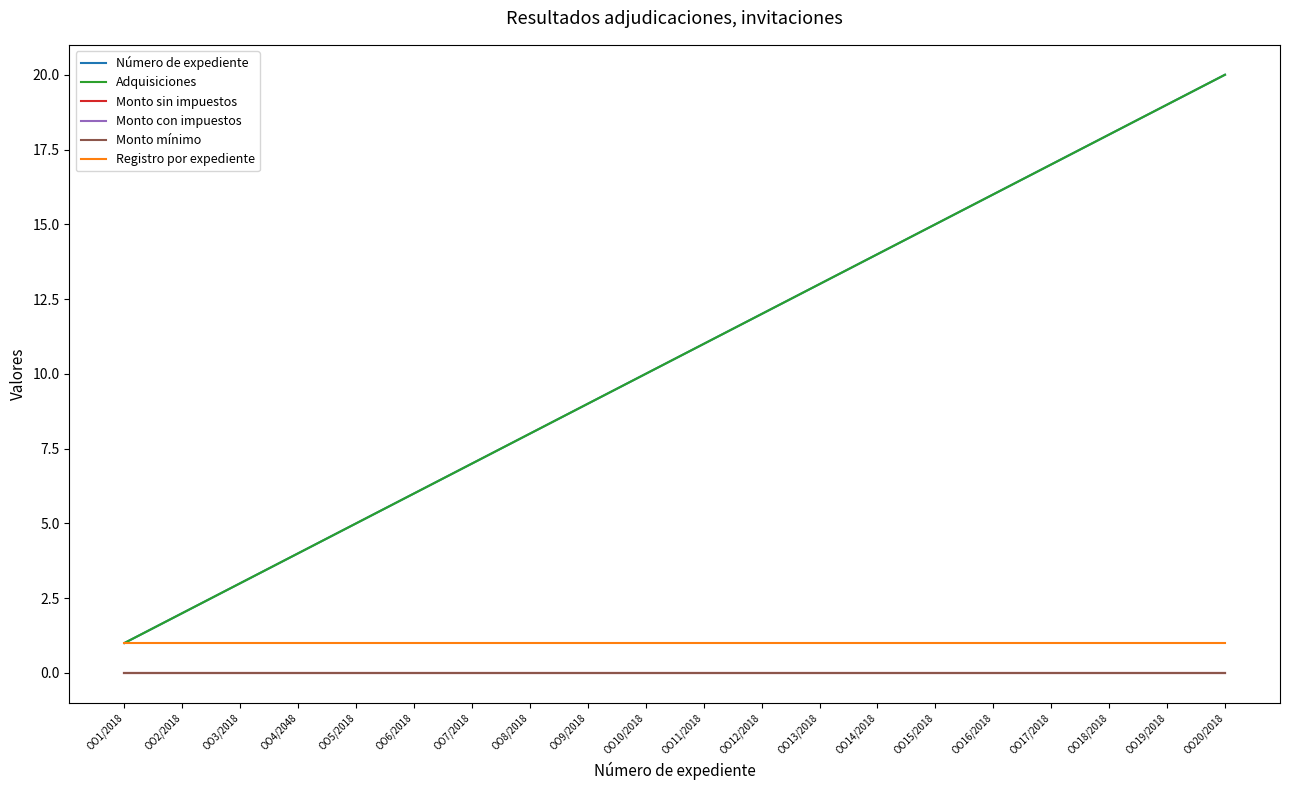

Which category has the highest value in the Registro por expediente series?

OO1/2018